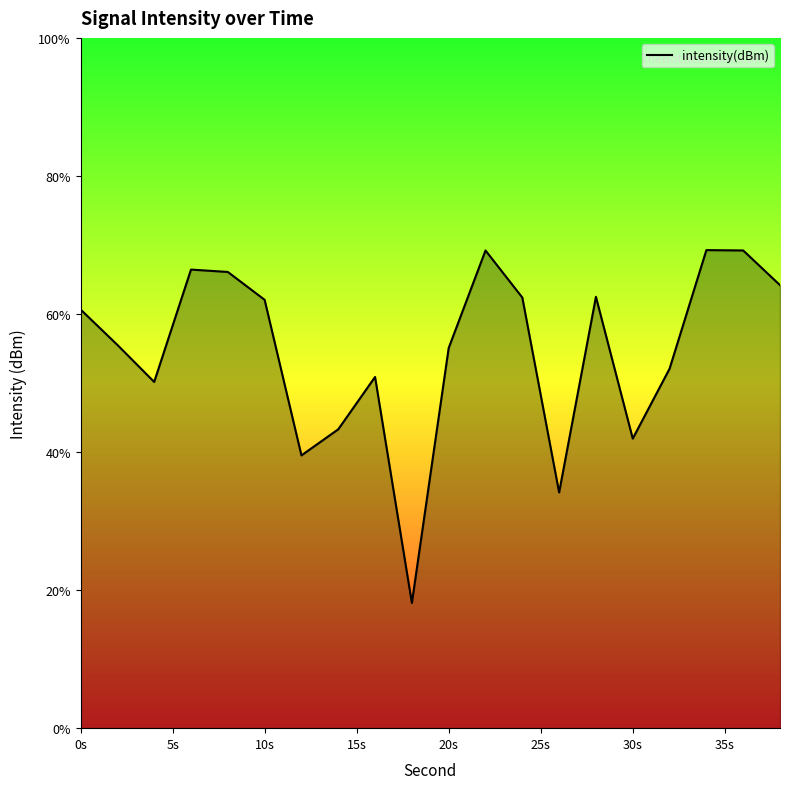

What is the minimum value shown in the chart?

18.1